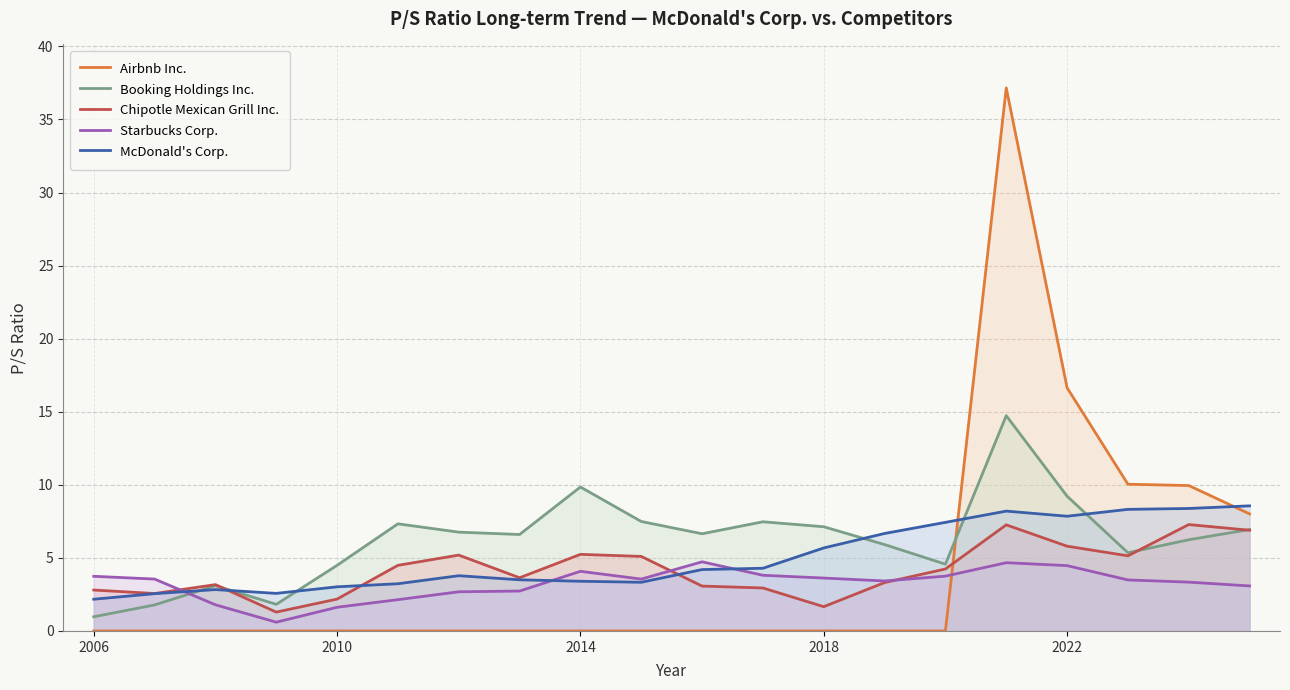

True or false: McDonald's Corp. and Chipotle Mexican Grill Inc. cross at least once.

True